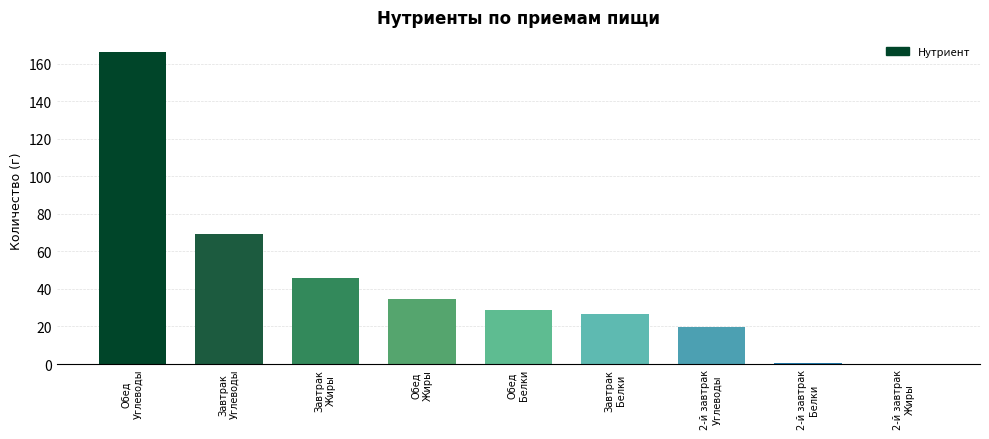

What is the maximum value shown in the chart?

166.1